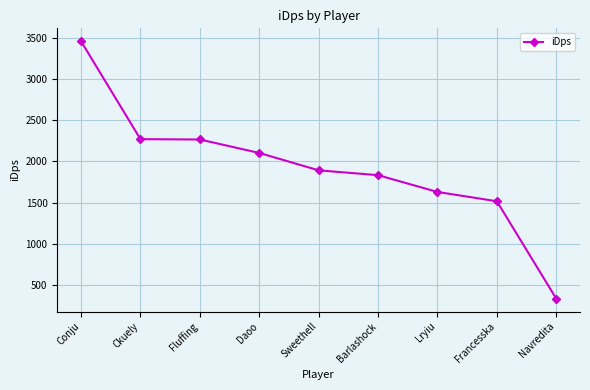

Is it true that the value at Ckuely is 3785.1?

False